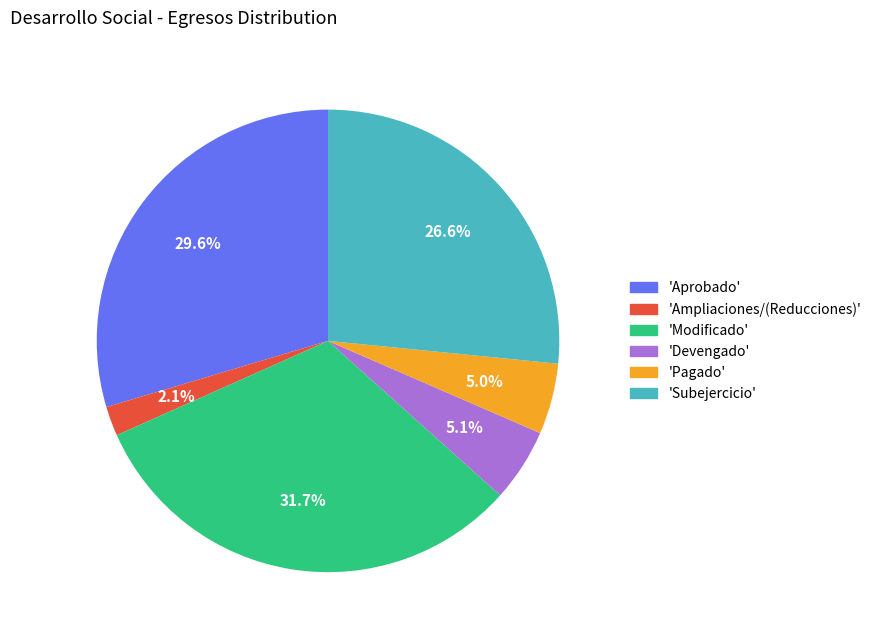

What is the smallest slice in the pie chart?

'Ampliaciones/(Reducciones)'